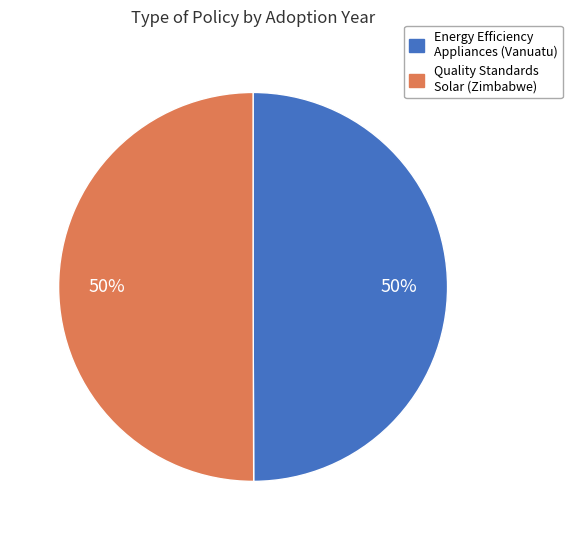

To the nearest percent, what is the average slice percentage?

50%